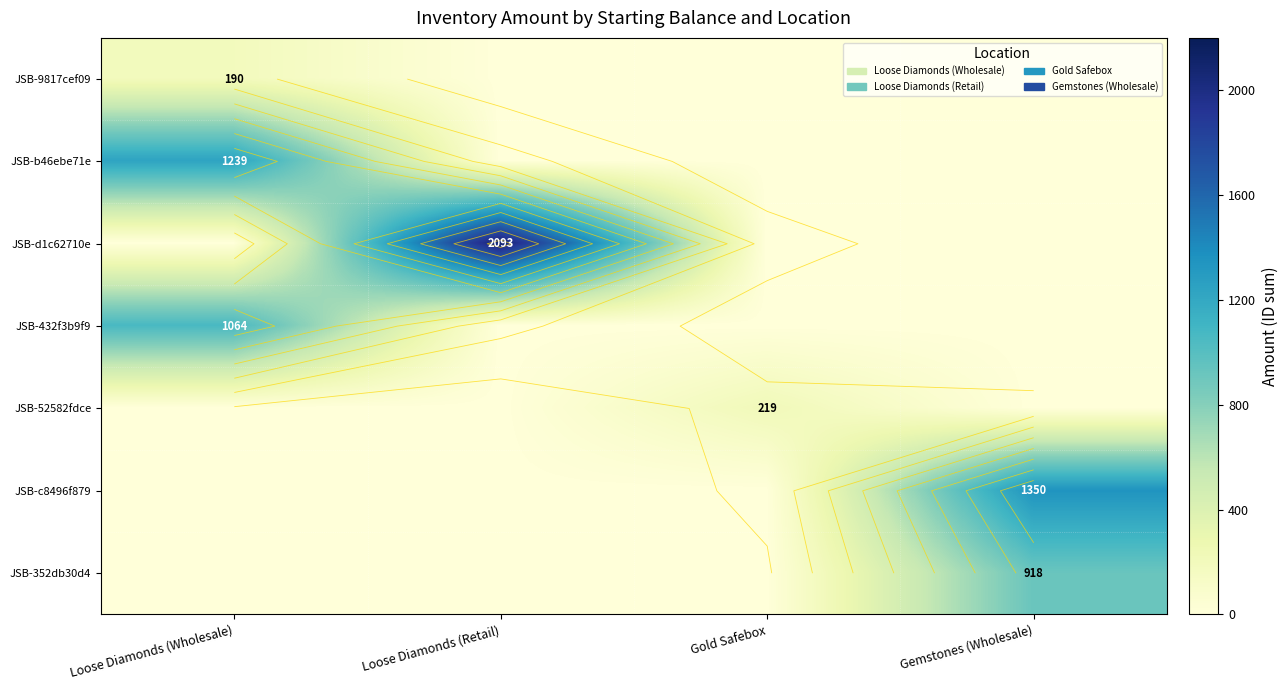

What is the sum of all JSB-9817cef09 values?

190